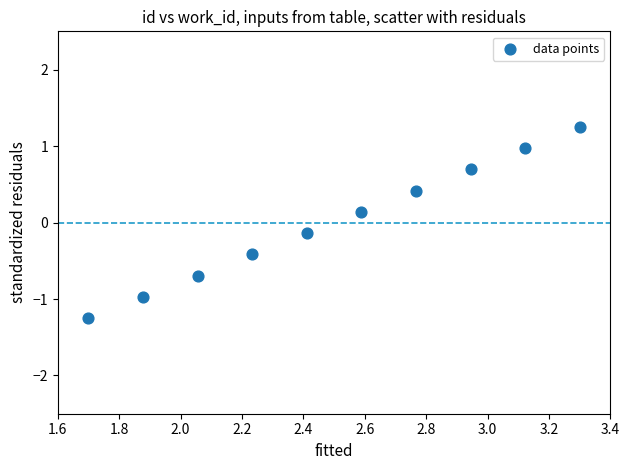

What is the range of X values (max minus min)?

1.6